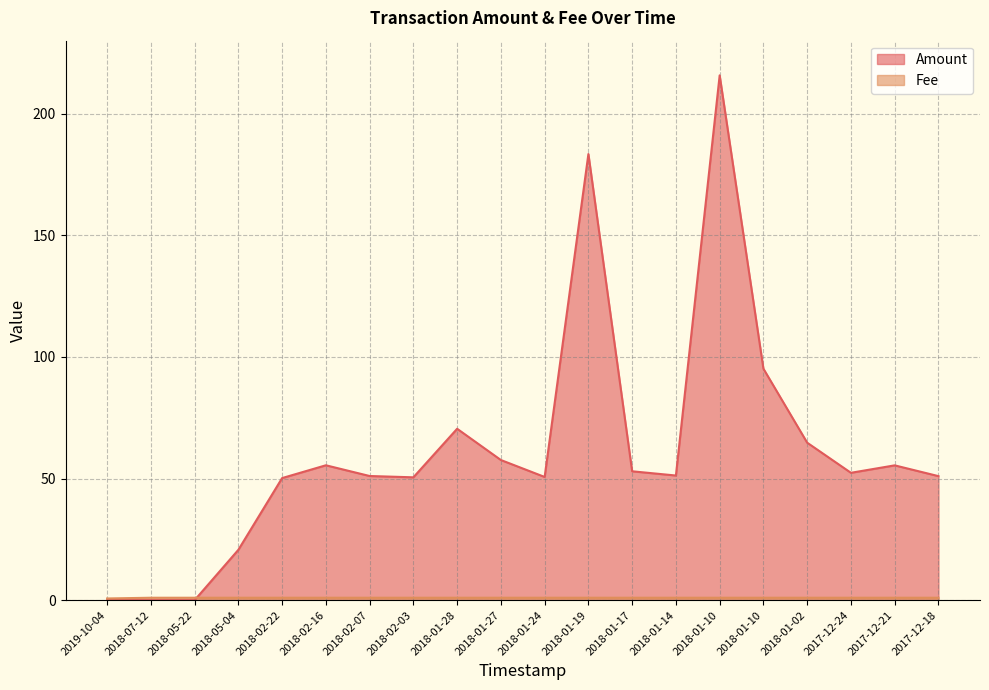

Rank the categories by Amount value from highest to lowest.

2018-01-10, 2018-01-19, 2018-01-10, 2018-01-28, 2018-01-02, 2018-01-27, 2018-02-16, 2017-12-21, 2018-01-17, 2017-12-24, 2018-01-14, 2018-02-07, 2017-12-18, 2018-01-24, 2018-02-03, 2018-02-22, 2018-05-04, 2019-10-04, 2018-07-12, 2018-05-22